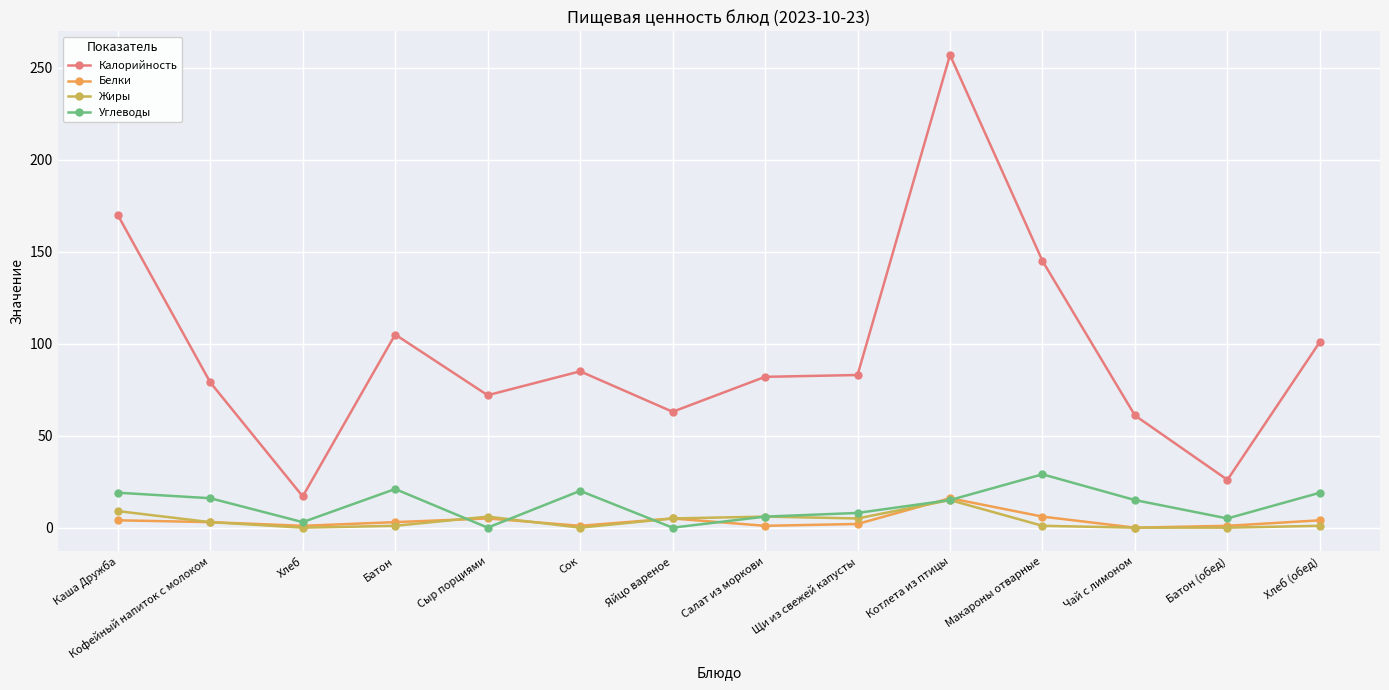

The Калорийность series shows 111 at Сок. True or false?

False